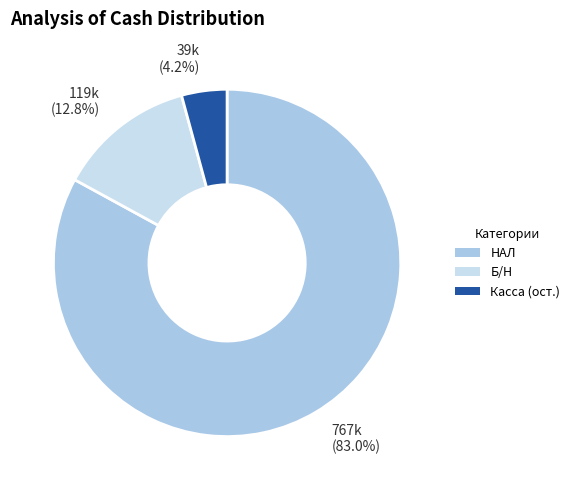

To the nearest percent, what is the average slice percentage?

33%